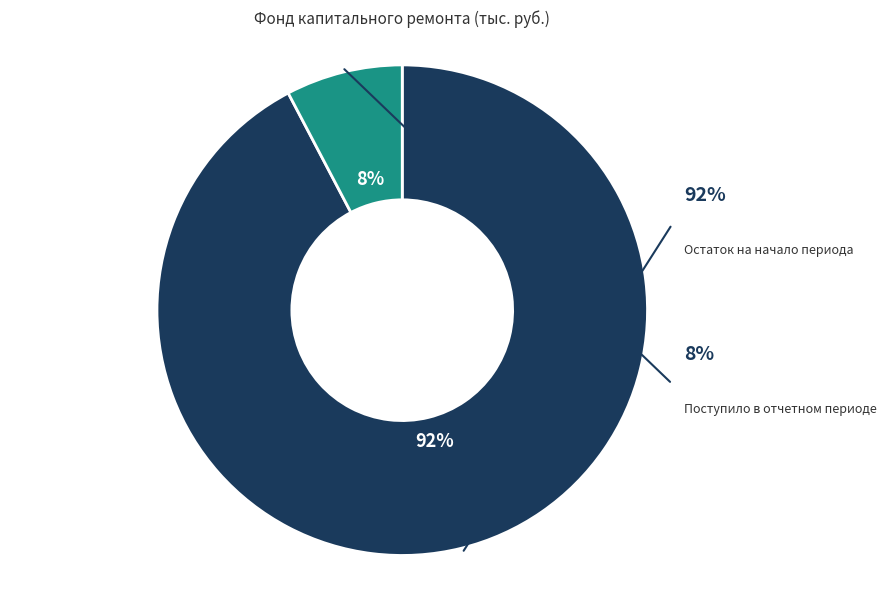

Is there a majority slice in this chart?

Yes